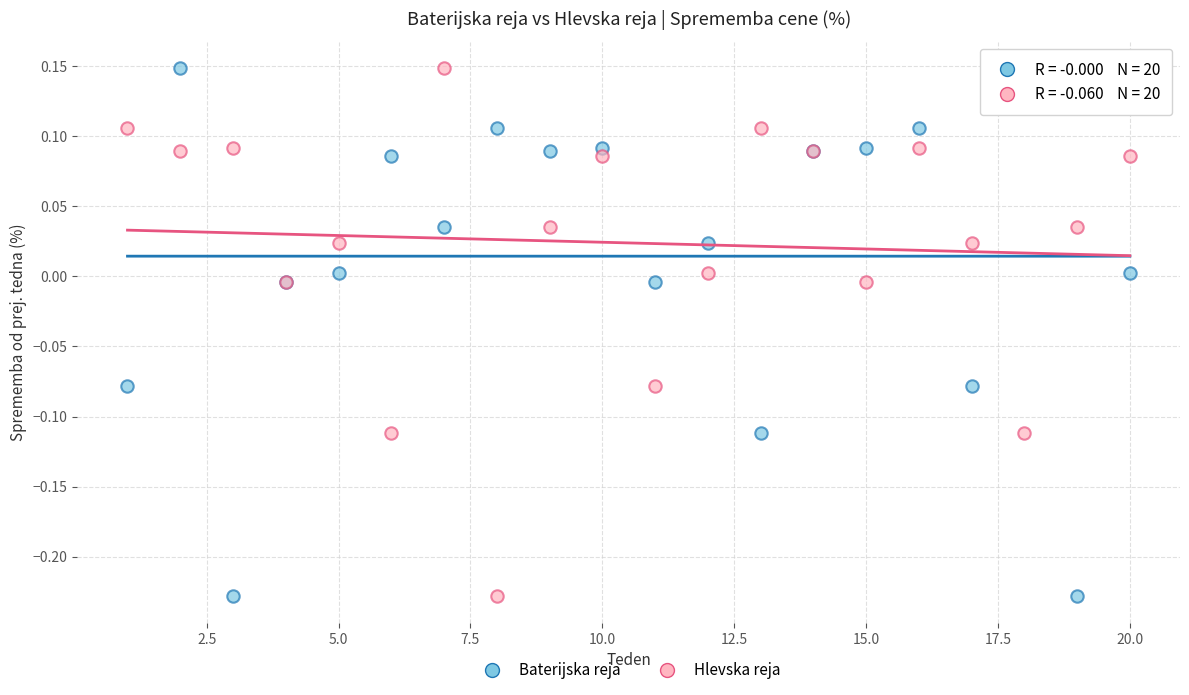

What is the X range (max minus min) for the scatter plot?

19.0